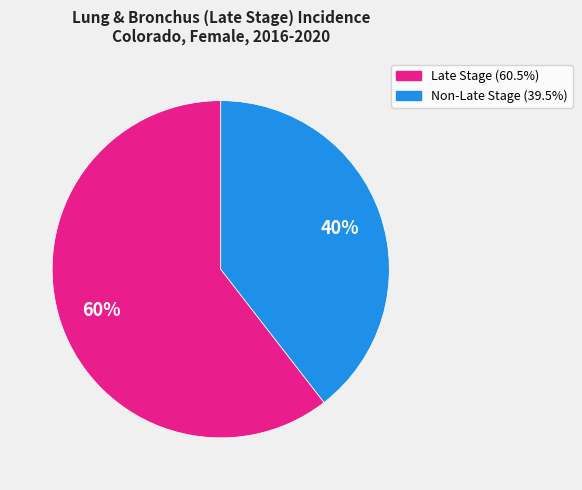

To the nearest percent, what is the average slice percentage?

50%